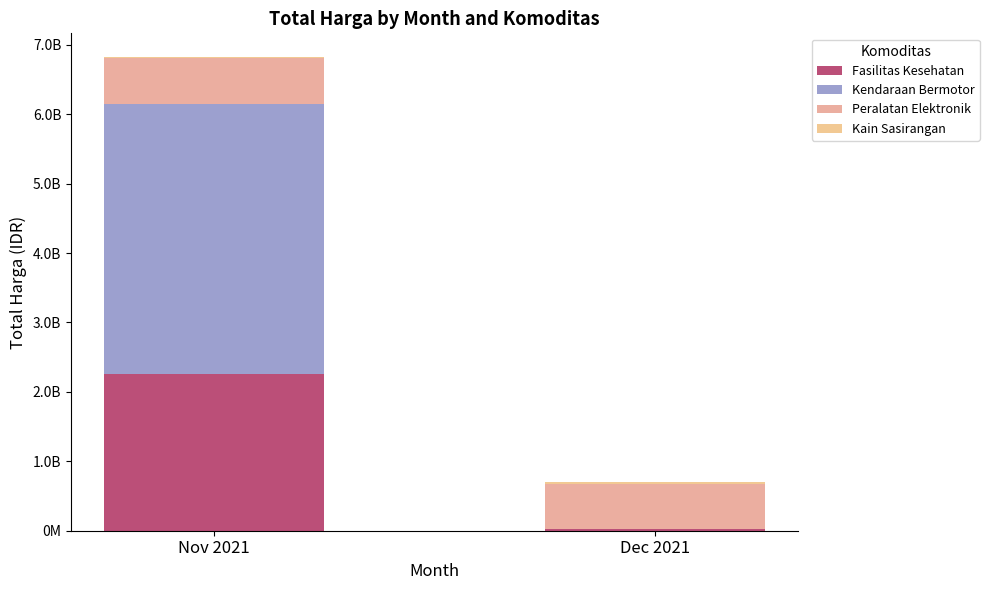

Are the bars grouped side by side (vs. stacked)?

No